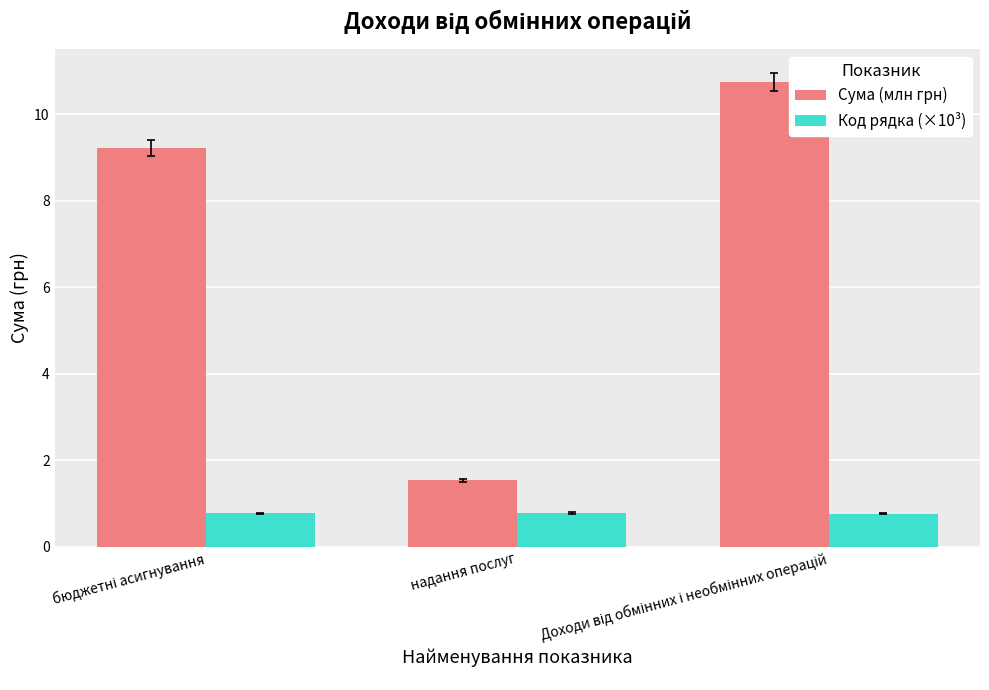

Is the value of Сума (млн грн) at надання послуг greater than the value of Код рядка (×10³) at надання послуг?

Yes